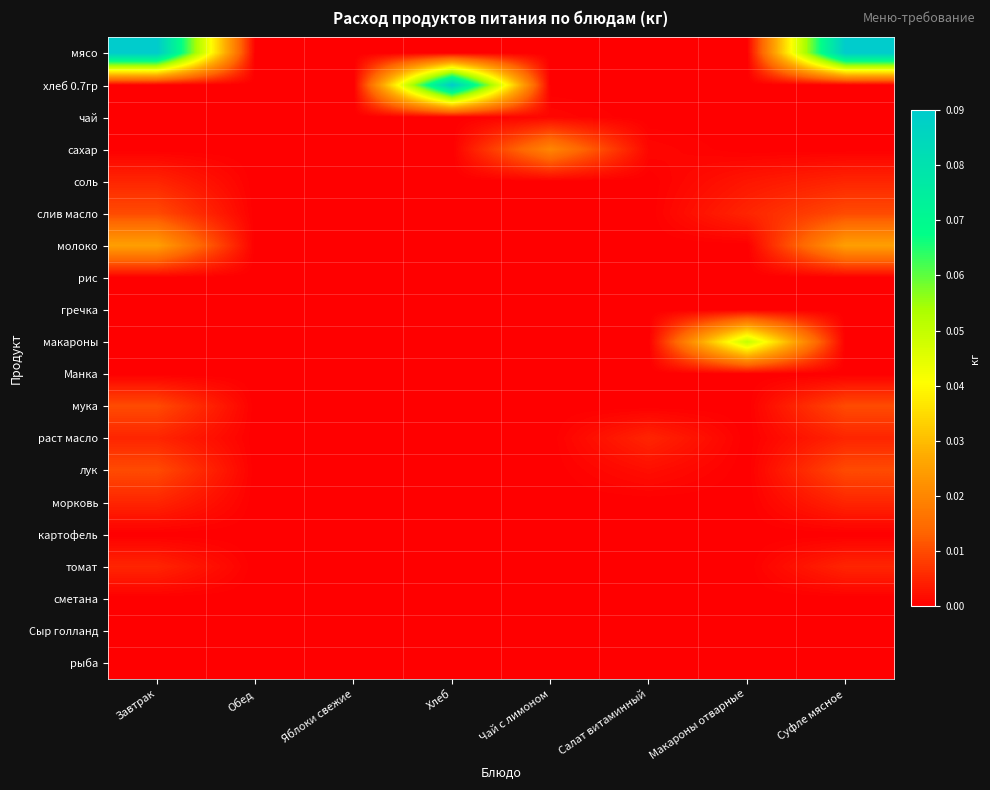

Rank the series by their maximum value, from highest to lowest.

мясо, хлеб 0.7гр, макароны, молоко, сахар, слив масло, мука, лук, соль, раст масло, морковь, томат, чай, рис, гречка, Манка, картофель, сметана, Сыр голланд, рыба